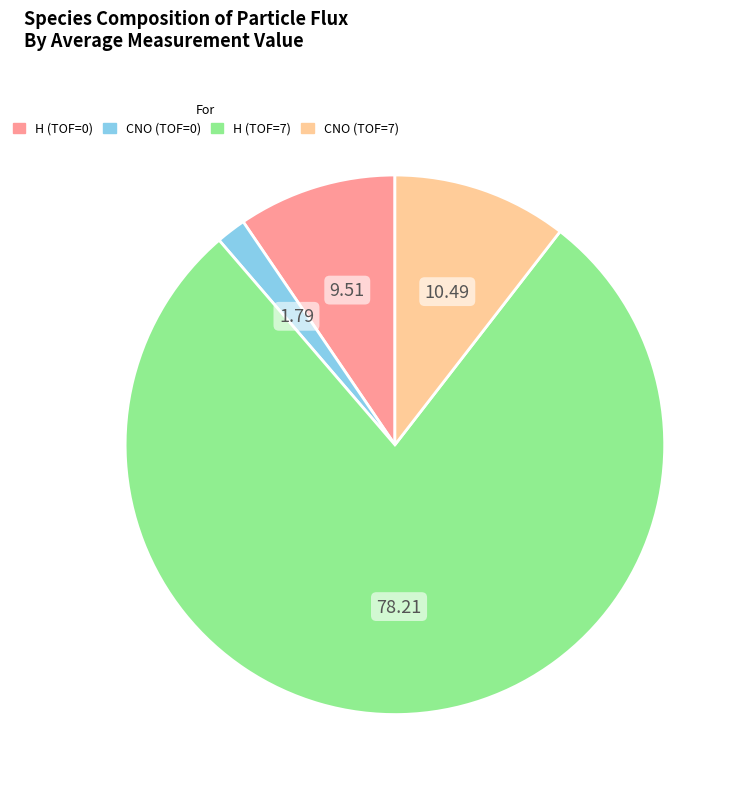

The CNO (TOF=7) slice represents 2% of the pie. True or false?

False